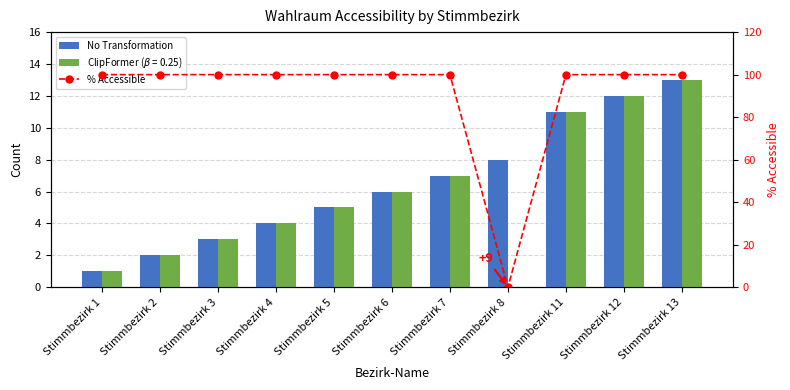

Which series has the largest total across all categories?

% Accessible